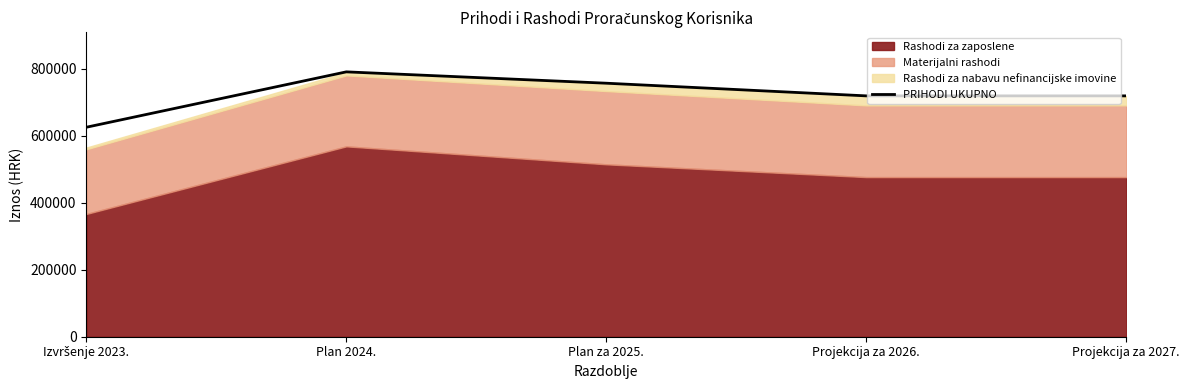

Which category has the highest value in the PRIHODI UKUPNO series?

Plan 2024.